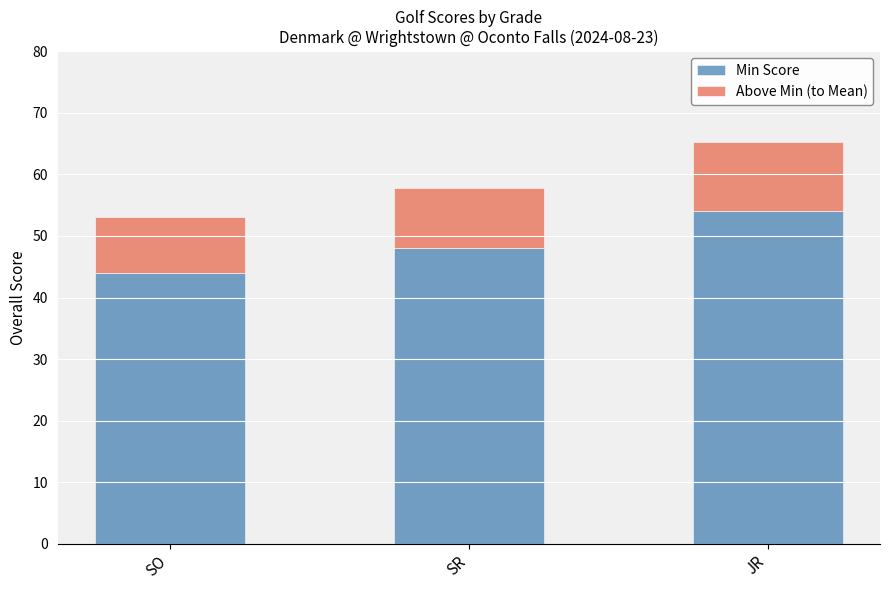

How many bars are there in total?

3